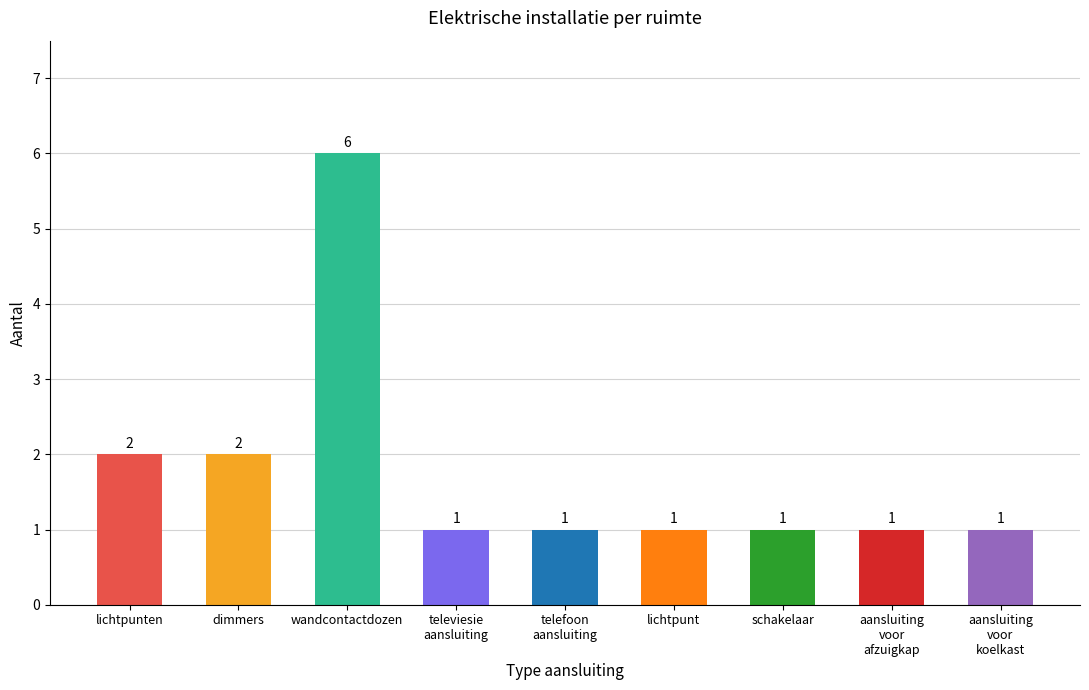

What is the sum of all values?

16